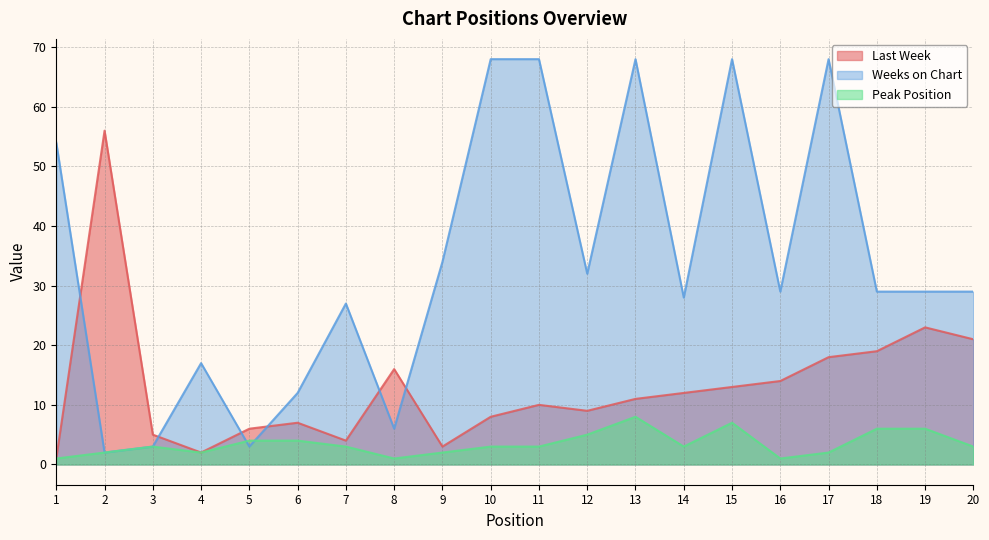

Rank the series at 11 from lowest to highest value.

Peak Position, Last Week, Weeks on Chart